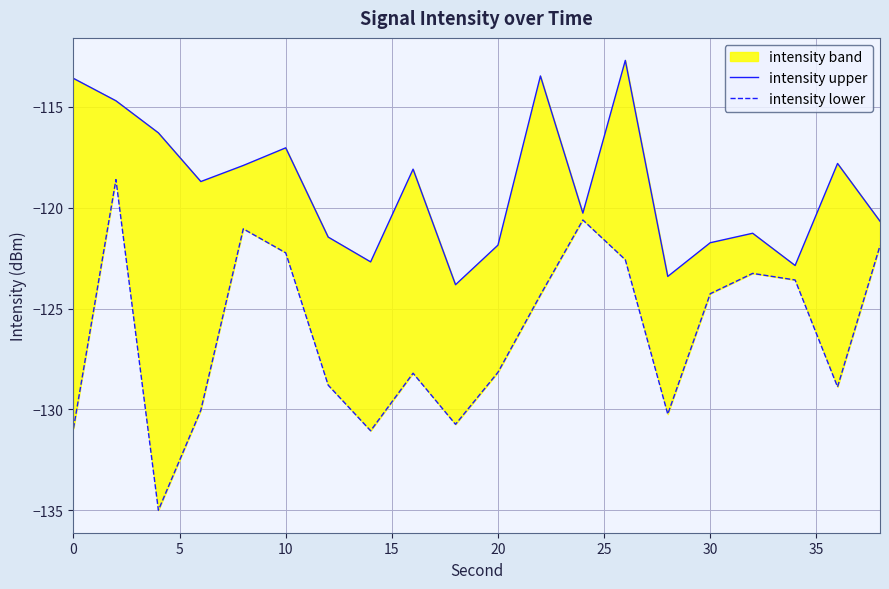

What is the total value across all series at 15?

-248.7